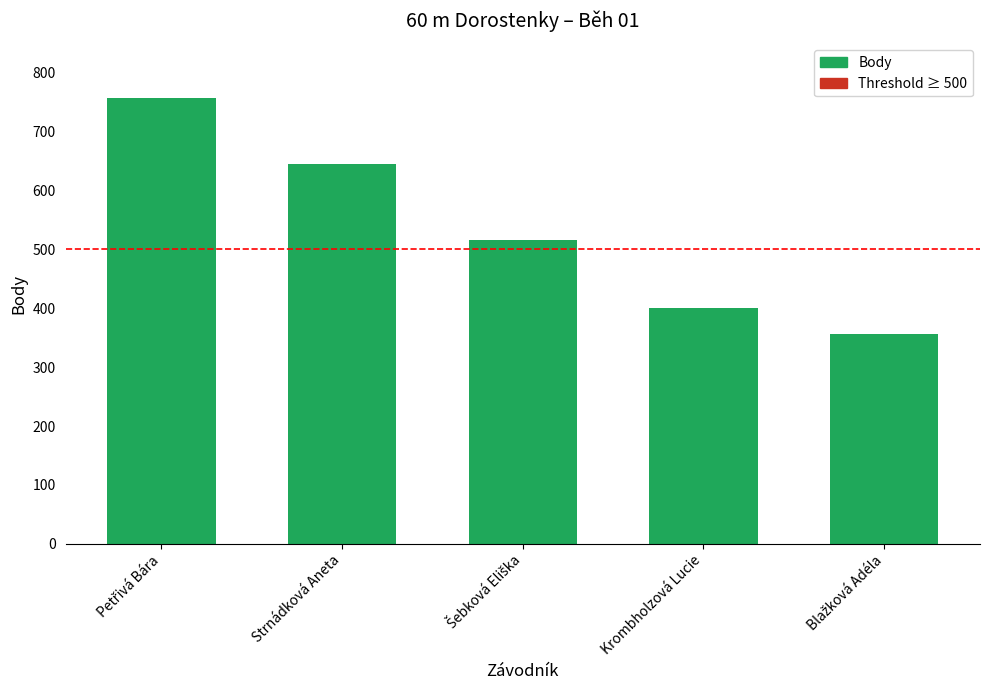

What is the value of the 2nd bar from the left?

645